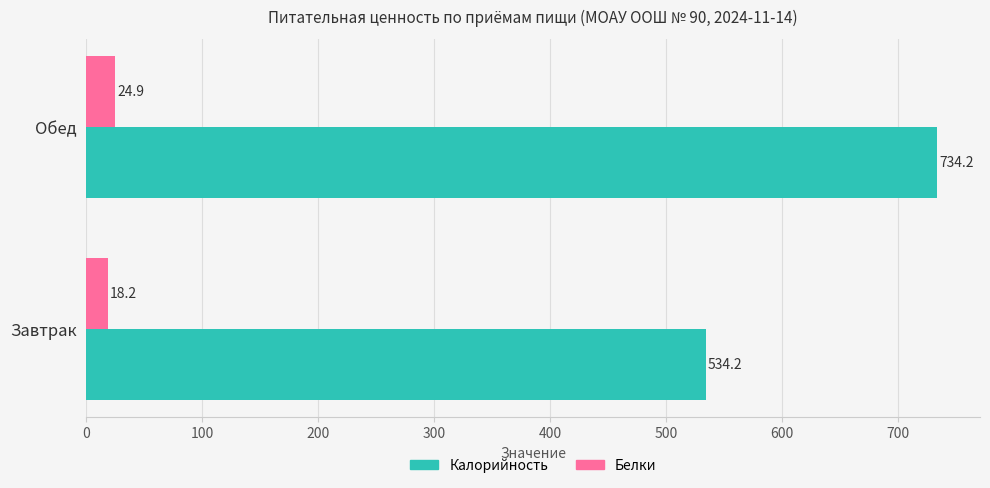

Rank the series by their maximum value, from highest to lowest.

Калорийность, Белки